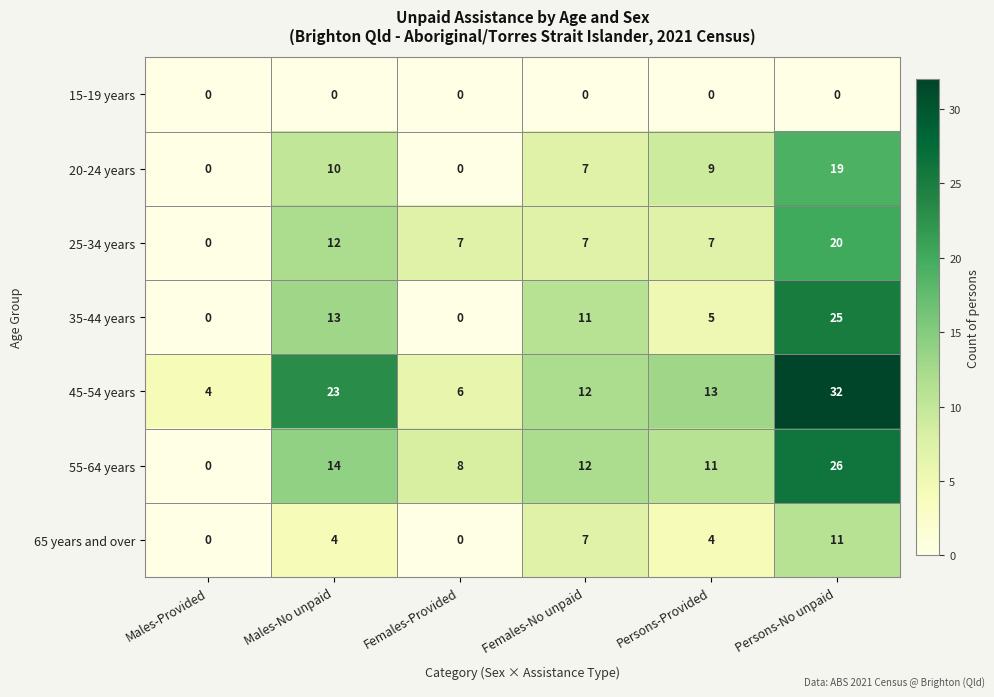

At which category is the sum across all series the highest?

Persons-No unpaid